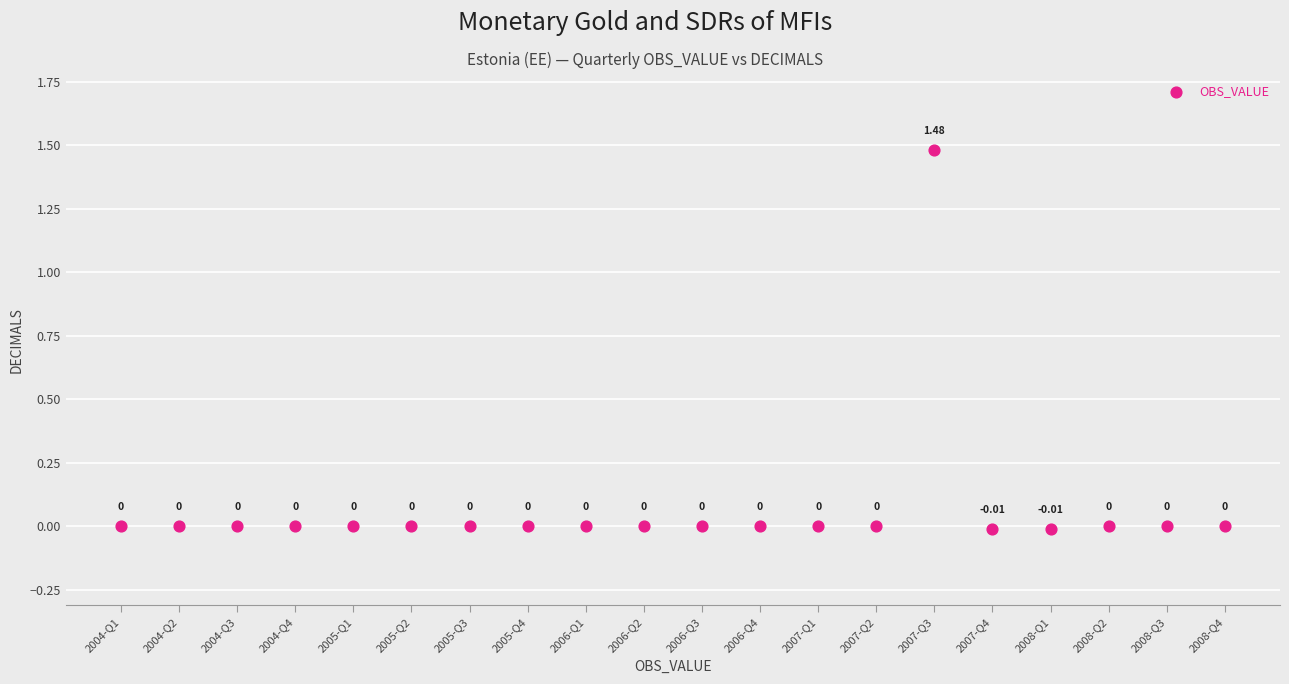

What is the range of Y values (max minus min)?

1.5